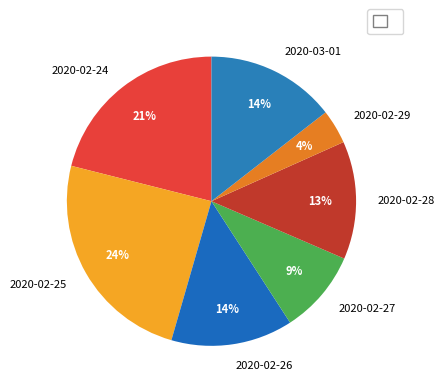

Approximately how many times larger is the value at 2020-02-29 compared to 2020-02-27?

0.4